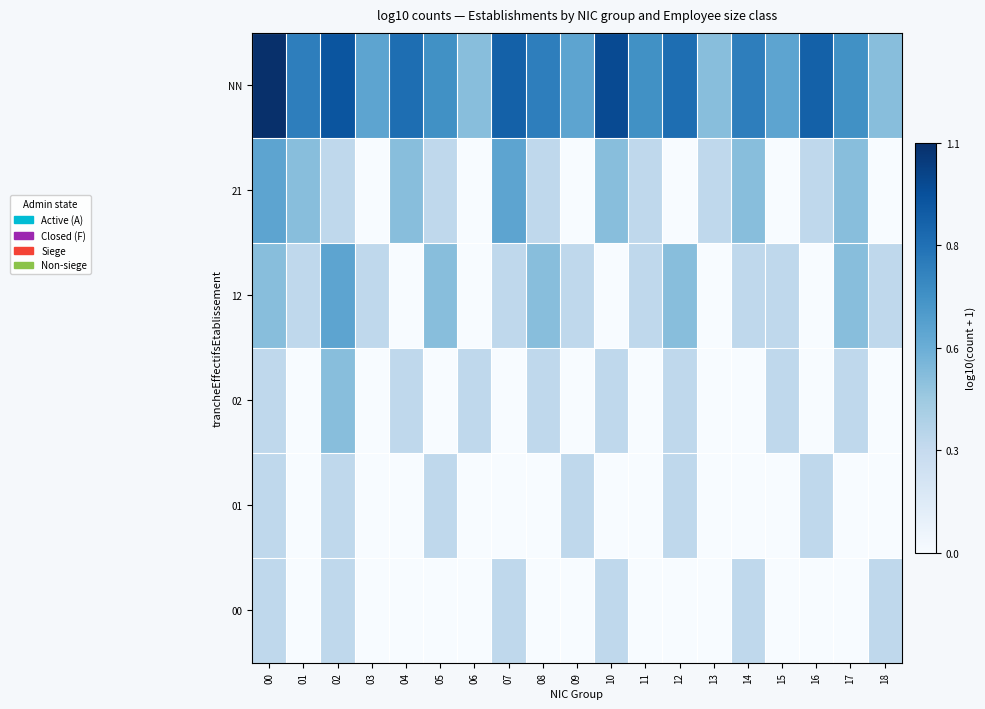

List the series in order of their peak value, highest first.

NN, 21, 12, 02, 01, 00